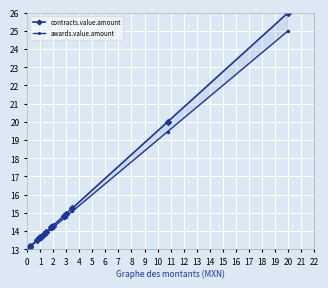

Count the number of data series in this chart.

2